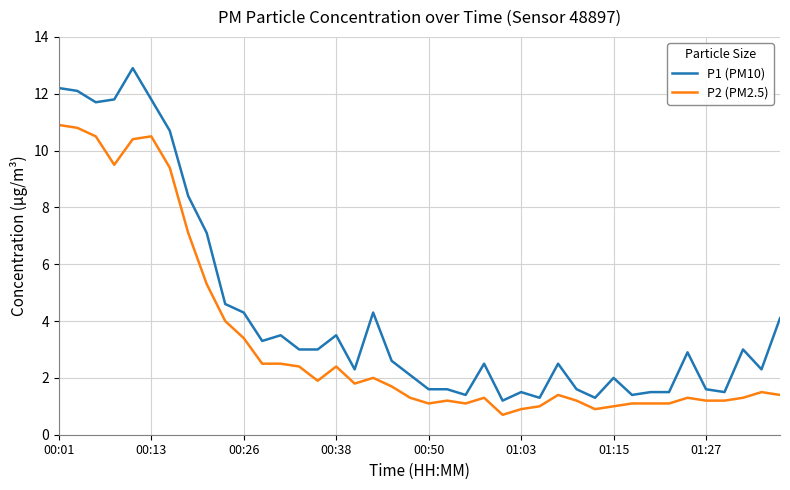

True or false: P2 (PM2.5) and P1 (PM10) cross at least once.

False